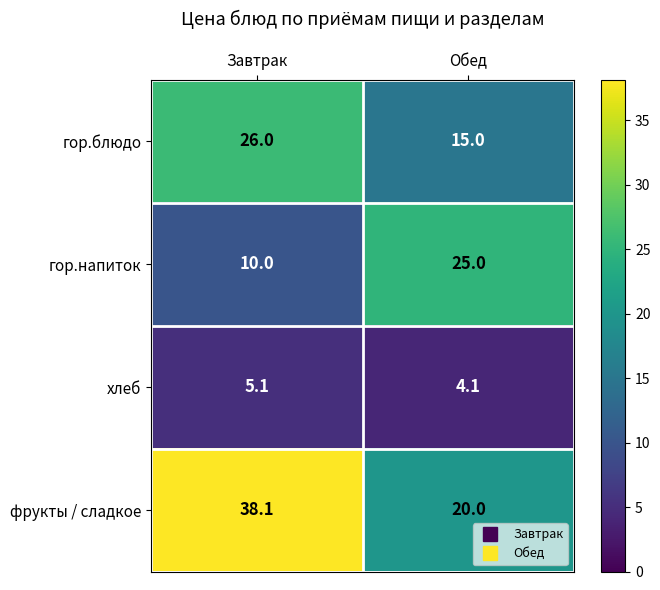

True or false: гор.блюдо has a value of 22.2 at Обед.

False